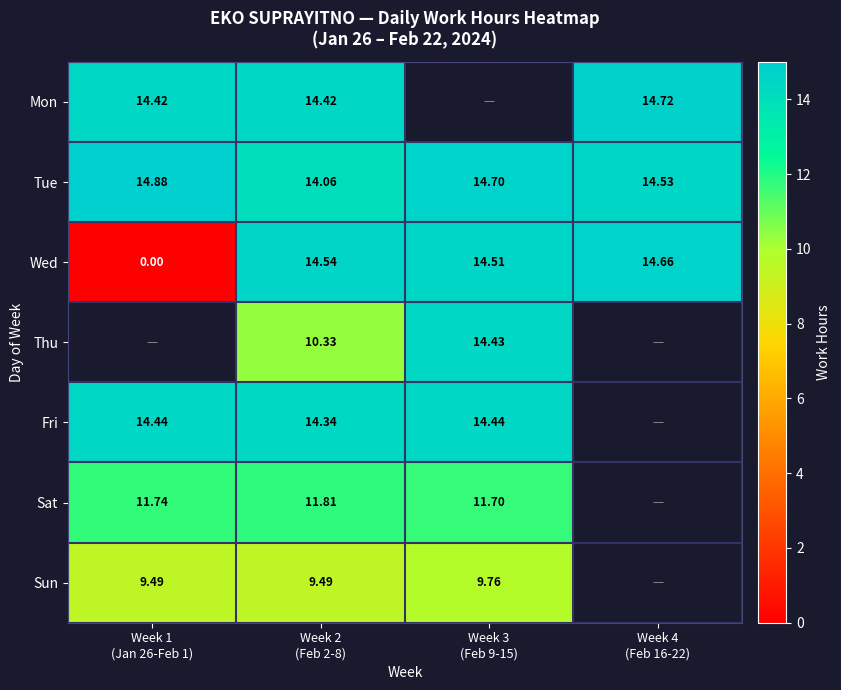

The value of Sat at Week 3 (Feb 9-15) is 11.7. True or false?

True